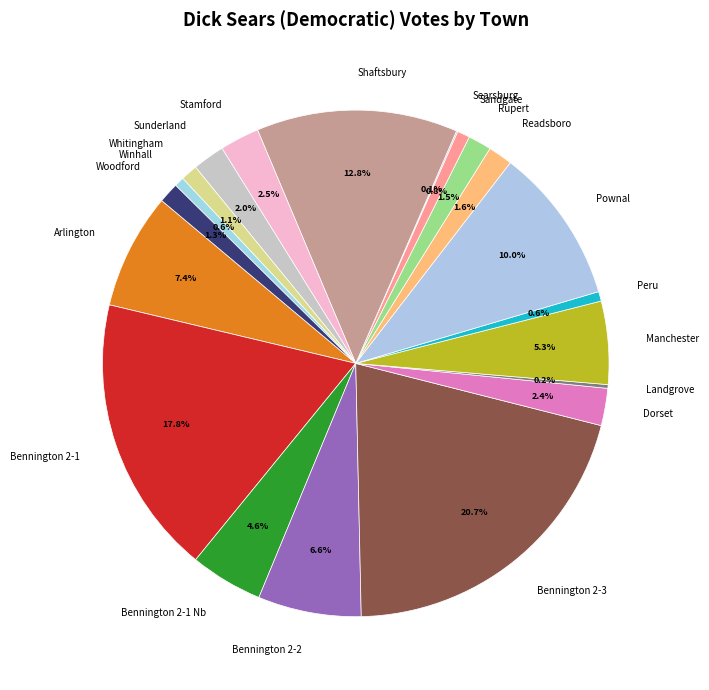

Does Sunderland account for over 50% of the chart?

No